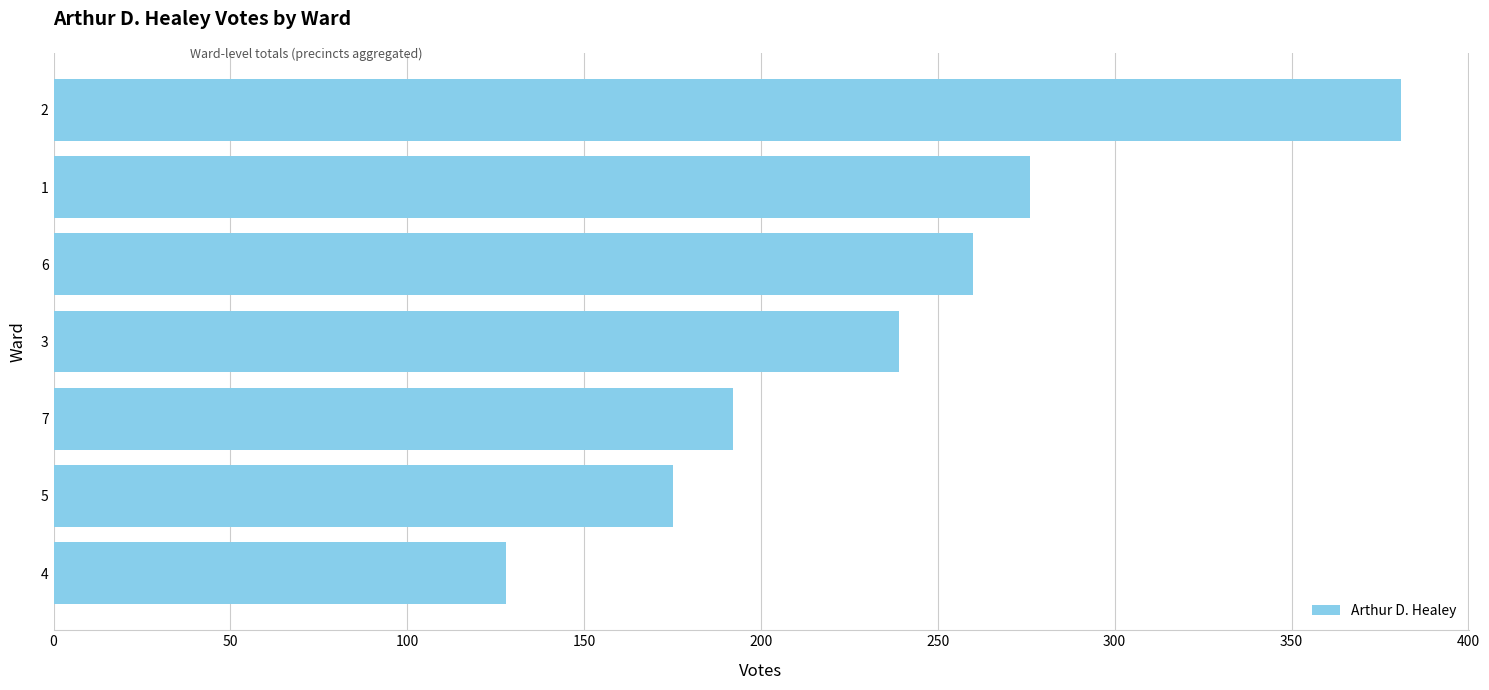

List the labels in order of value, smallest first.

4, 5, 7, 3, 6, 1, 2